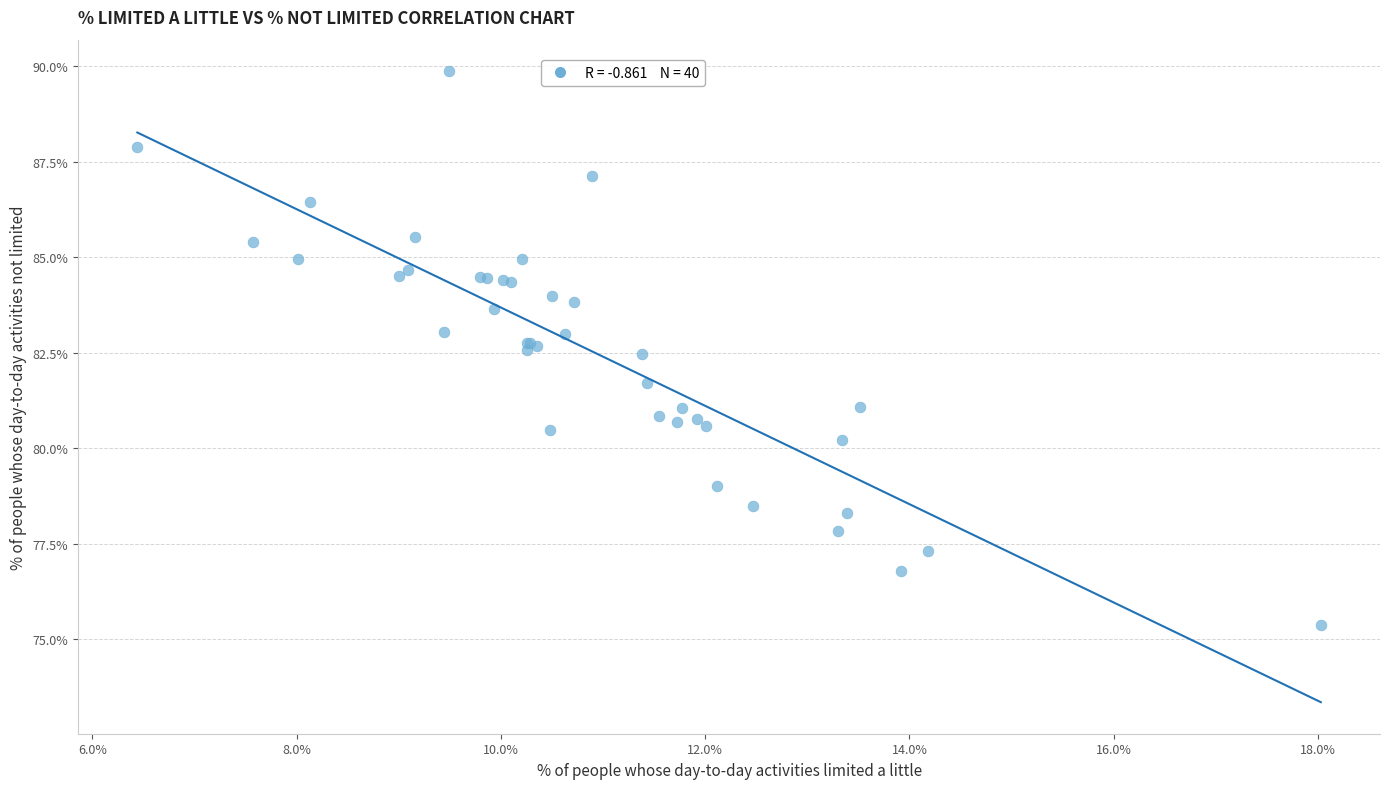

What Y value in the scatter plot is closest to 82?

81.7